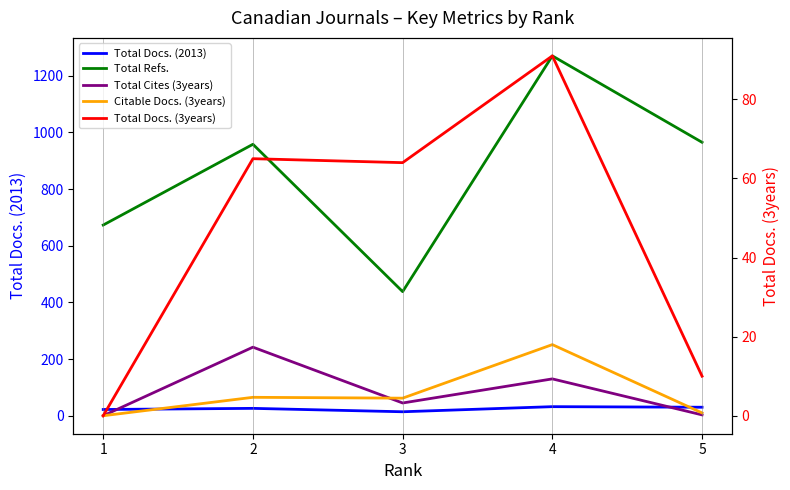

At which category does Total Cites (3years) reach its first local valley?

3